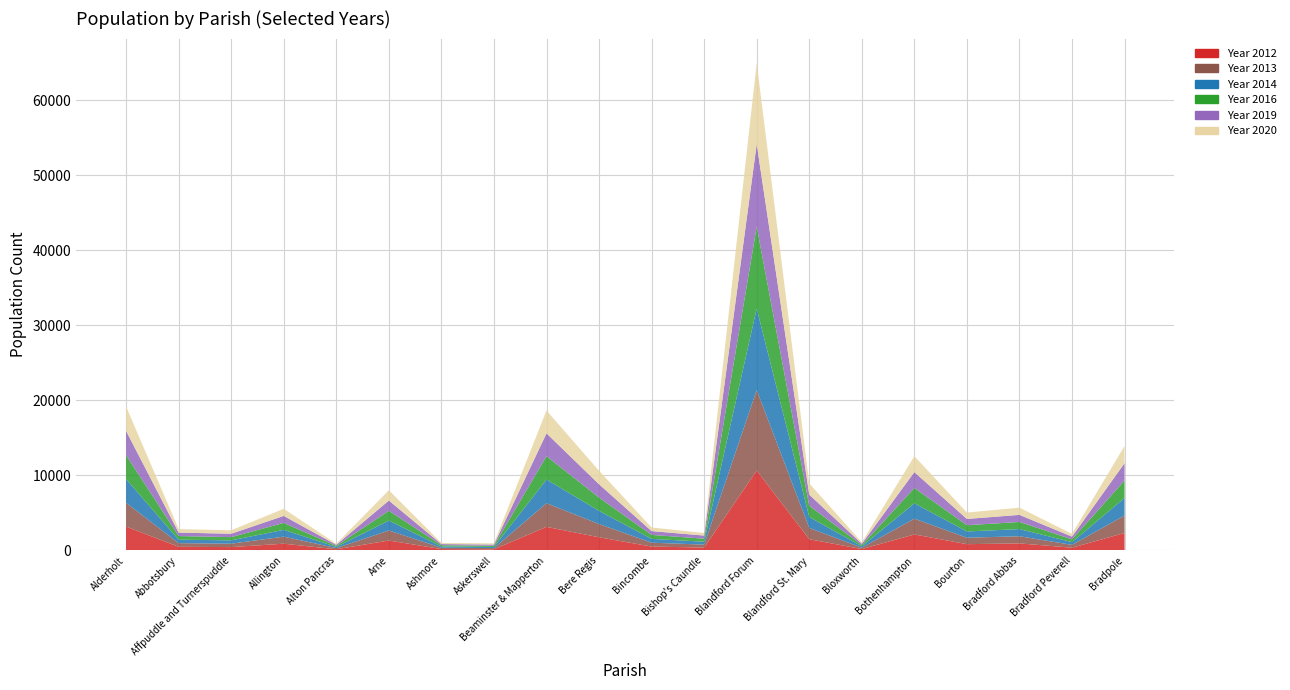

Reading right to left, extract all data points from this chart.

Year 2012: Bradpole=2335	Bradford Peverell=370	Bradford Abbas=944	Bourton=841	Bothenhampton=2136	Bloxworth=186	Blandford St. Mary=1501	Blandford Forum=10660	Bishop's Caundle=390	Bincombe=522	Bere Regis=1763	Beaminster & Mapperton=3146	Askerswell=158	Ashmore=186	Arne=1327	Alton Pancras=161	Allington=903	Affpuddle and Turnerspuddle=451	Abbotsbury=490	Alderholt=3190
Year 2013: Bradpole=2330	Bradford Peverell=377	Bradford Abbas=954	Bourton=859	Bothenhampton=2104	Bloxworth=185	Blandford St. Mary=1496	Blandford Forum=10730	Bishop's Caundle=393	Bincombe=514	Bere Regis=1762	Beaminster & Mapperton=3155	Askerswell=161	Ashmore=180	Arne=1339	Alton Pancras=157	Allington=943	Affpuddle and Turnerspuddle=456	Abbotsbury=482	Alderholt=3166
Year 2014: Bradpole=2336	Bradford Peverell=365	Bradford Abbas=956	Bourton=833	Bothenhampton=2051	Bloxworth=179	Blandford St. Mary=1472	Blandford Forum=10866	Bishop's Caundle=385	Bincombe=511	Bere Regis=1750	Beaminster & Mapperton=3158	Askerswell=151	Ashmore=167	Arne=1318	Alton Pancras=151	Allington=903	Affpuddle and Turnerspuddle=443	Abbotsbury=471	Alderholt=3154
Year 2016: Bradpole=2326	Bradford Peverell=372	Bradford Abbas=947	Bourton=834	Bothenhampton=2042	Bloxworth=173	Blandford St. Mary=1493	Blandford Forum=10927	Bishop's Caundle=404	Bincombe=527	Bere Regis=1775	Beaminster & Mapperton=3114	Askerswell=161	Ashmore=169	Arne=1313	Alton Pancras=143	Allington=925	Affpuddle and Turnerspuddle=432	Abbotsbury=479	Alderholt=3192
Year 2019: Bradpole=2314	Bradford Peverell=363	Bradford Abbas=945	Bourton=835	Bothenhampton=2112	Bloxworth=179	Blandford St. Mary=1485	Blandford Forum=10992	Bishop's Caundle=415	Bincombe=508	Bere Regis=1775	Beaminster & Mapperton=3043	Askerswell=160	Ashmore=151	Arne=1358	Alton Pancras=148	Allington=934	Affpuddle and Turnerspuddle=448	Abbotsbury=460	Alderholt=3233
Year 2020: Bradpole=2295	Bradford Peverell=364	Bradford Abbas=961	Bourton=852	Bothenhampton=2128	Bloxworth=188	Blandford St. Mary=1496	Blandford Forum=10824	Bishop's Caundle=341	Bincombe=484	Bere Regis=1799	Beaminster & Mapperton=3046	Askerswell=167	Ashmore=159	Arne=1378	Alton Pancras=133	Allington=953	Affpuddle and Turnerspuddle=458	Abbotsbury=468	Alderholt=3262